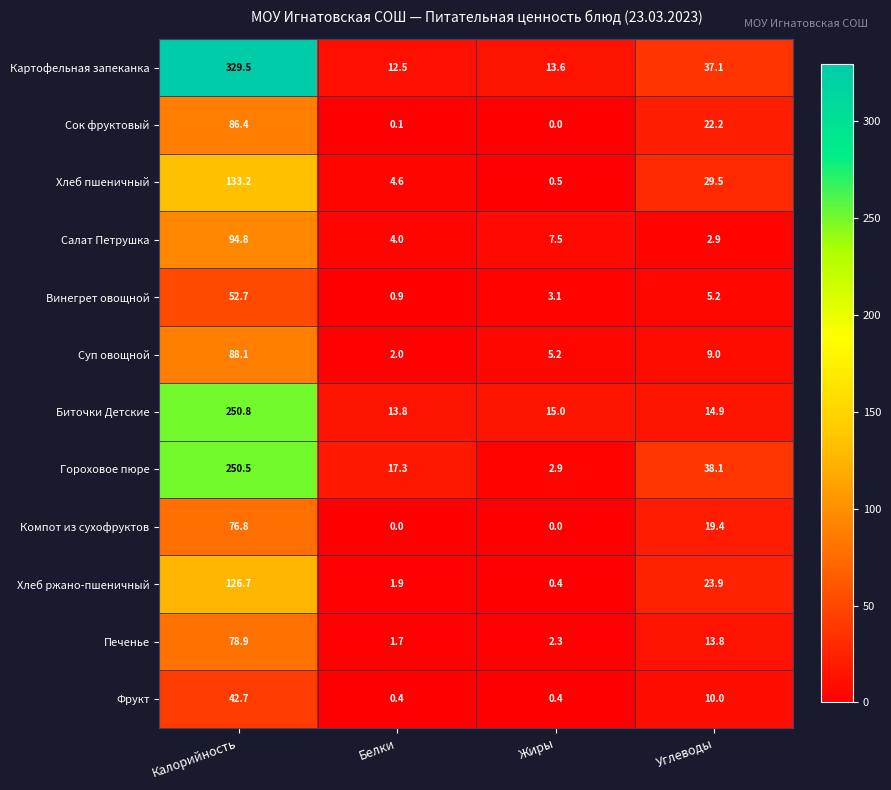

What is the total value across all series at Калорийность?

1611.1